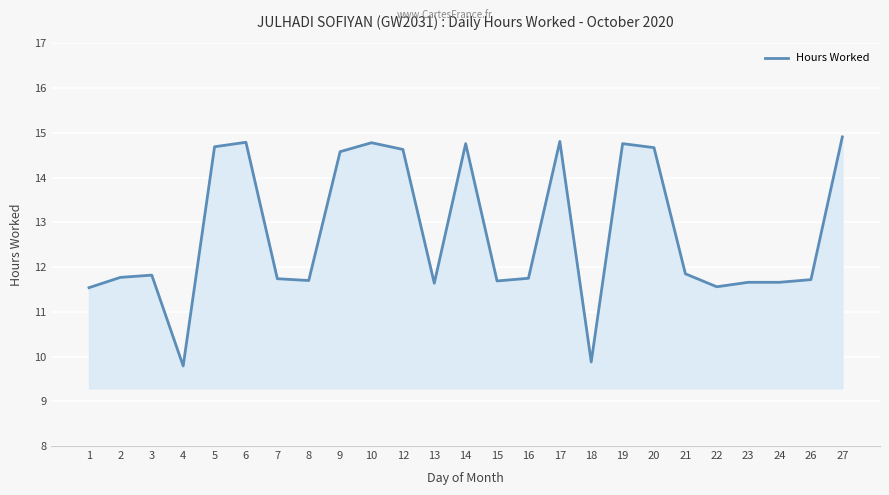

At which category does the data reach its first local valley?

4